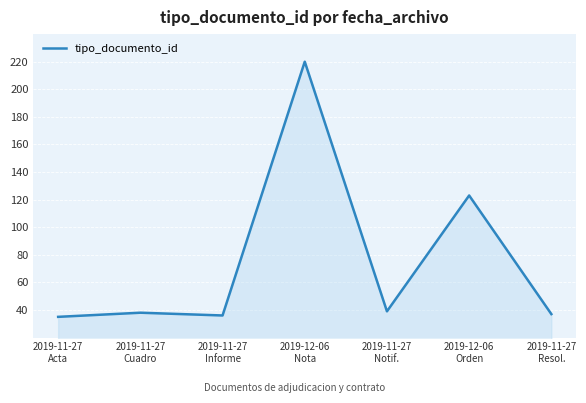

What is the sum of all values?

528